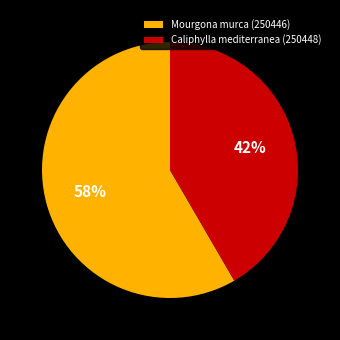

To the nearest percent, what percentage of the pie is Mourgona murca (250446)?

58%